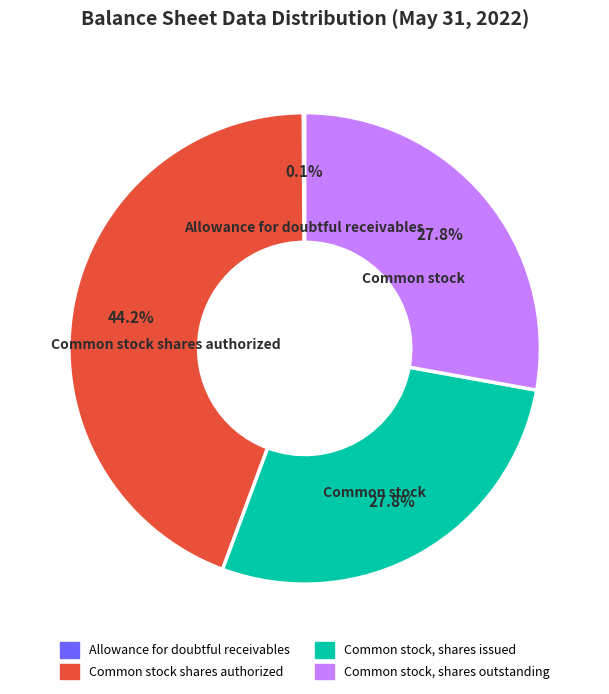

Combined, what portion of the pie is Common stock, shares issued and Common stock shares authorized?

72.1%